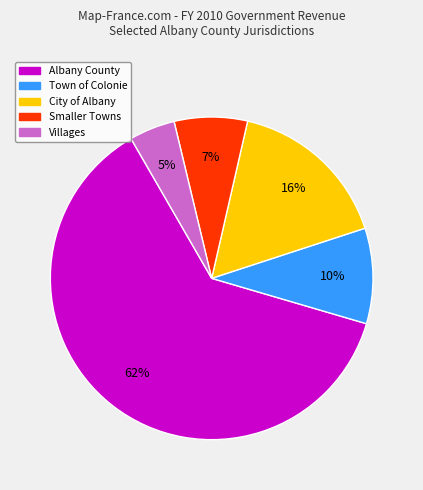

To the nearest percent, what is the average slice percentage?

20%